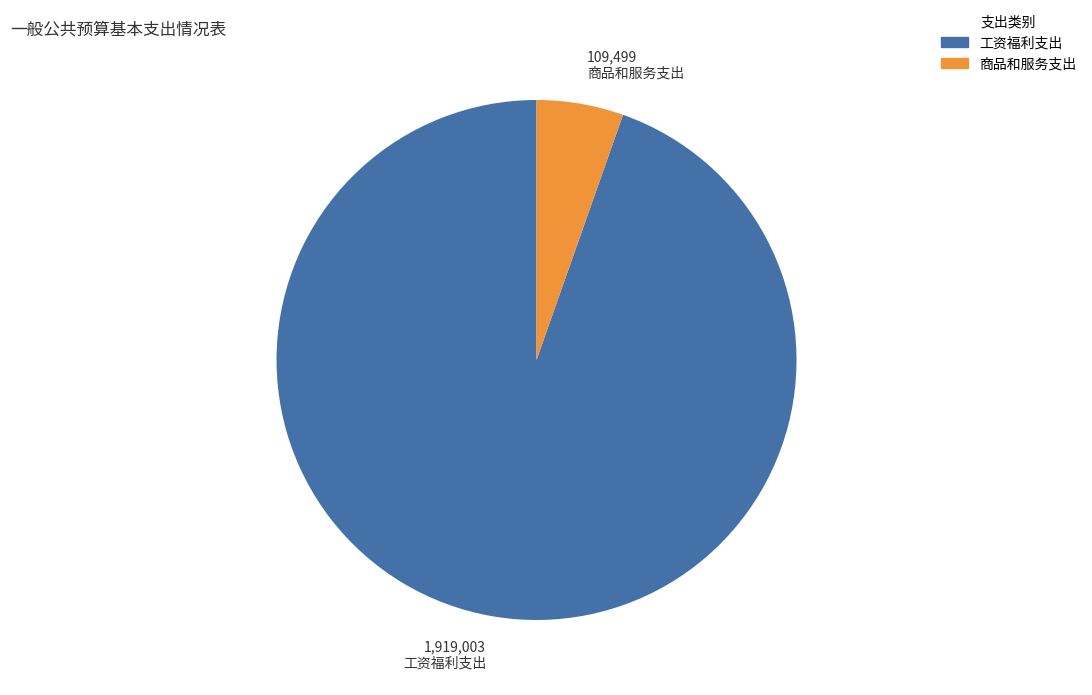

Rank the categories by value from lowest to highest.

商品和服务支出, 工资福利支出